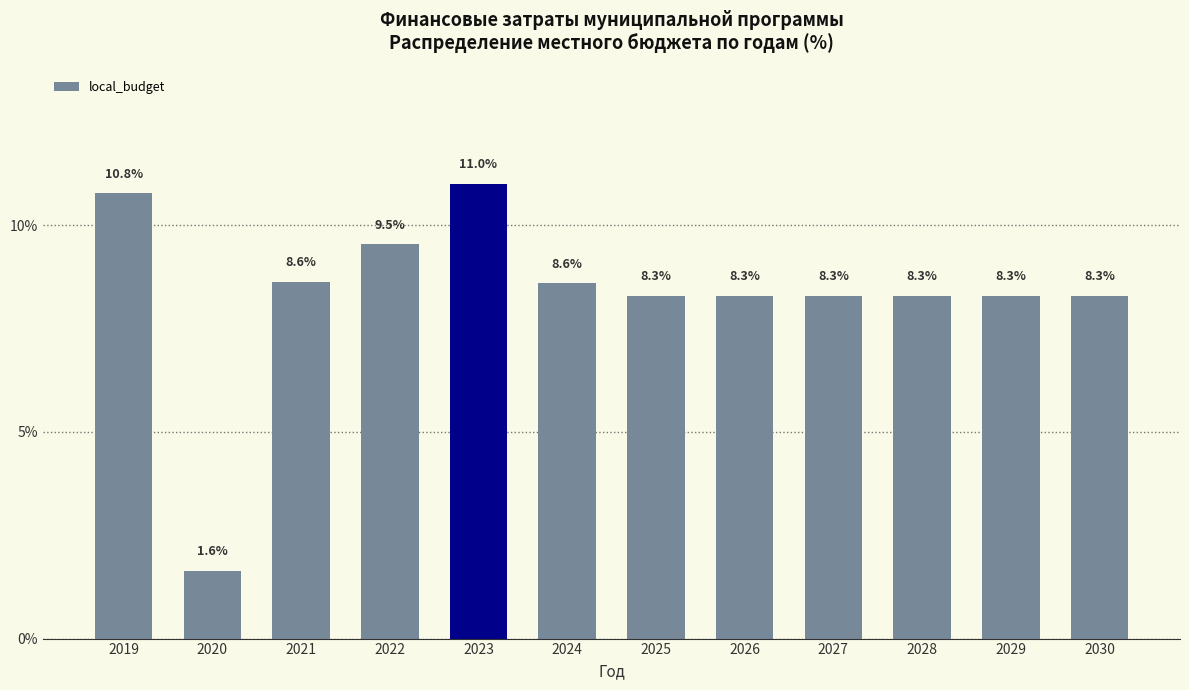

Reading left to right, list all the values displayed in this chart.

2019=10.8	2020=1.6	2021=8.6	2022=9.5	2023=11.0	2024=8.6	2025=8.3	2026=8.3	2027=8.3	2028=8.3	2029=8.3	2030=8.3